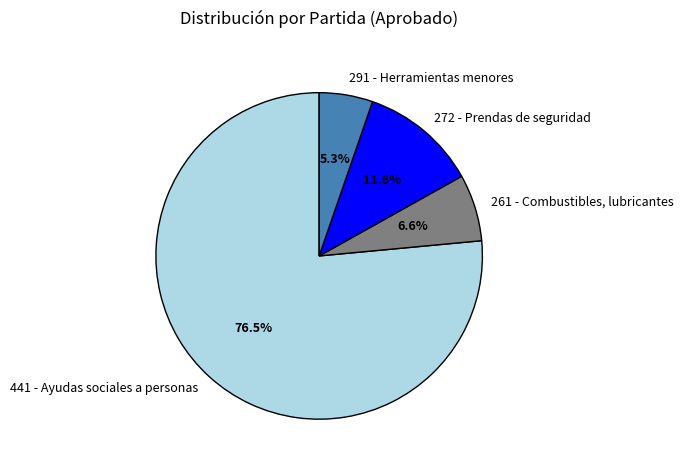

What is the smallest slice in the pie chart?

291 - Herramientas menores